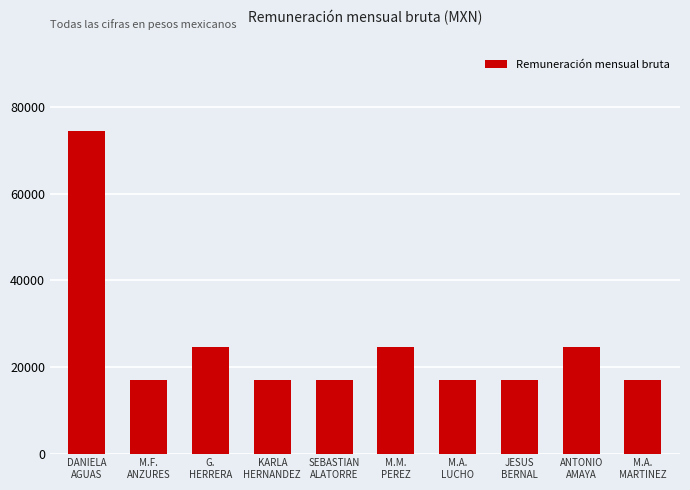

What is the ratio of the value at ANTONIO
AMAYA to the value at KARLA
HERNANDEZ?

1.5